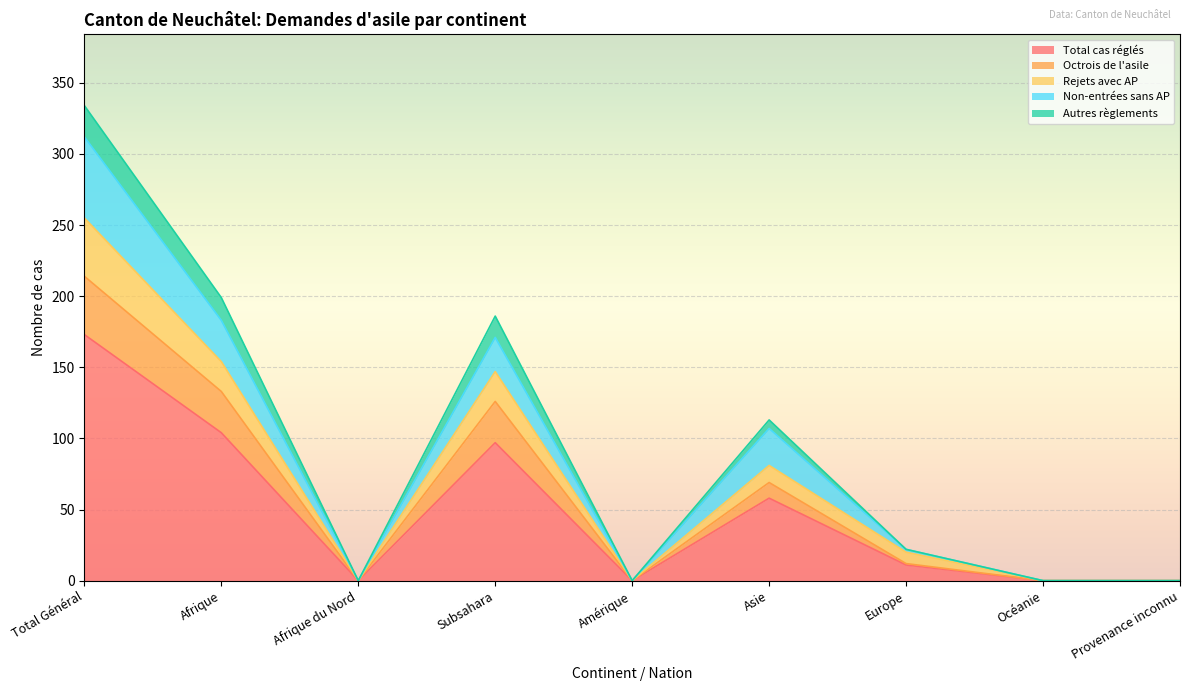

What position from the left is Afrique?

2